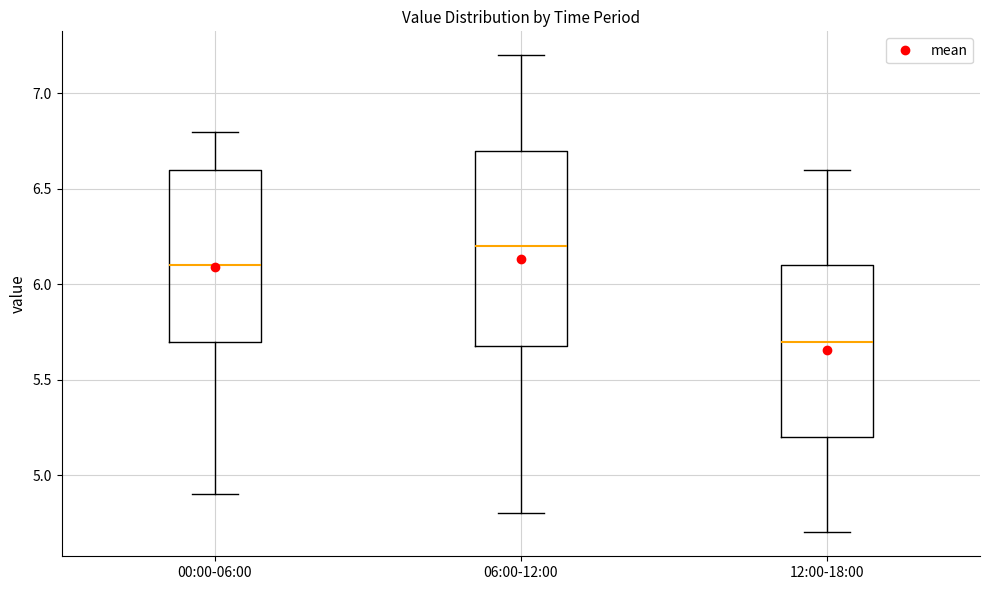

Reading left to right, transcribe this box plot: for each box, give where its median line is, the range the box spans, and where its two whiskers end, as read against the y-axis. The values are not printed on the chart, so give them approximately, as read against the axis.

00:00-06:00: median 6.1, box 5.7 to 6.6, whiskers 4.9 to 6.8
06:00-12:00: median 6.2, box 5.7 to 6.7, whiskers 4.8 to 7.2
12:00-18:00: median 5.7, box 5.2 to 6.1, whiskers 4.7 to 6.6